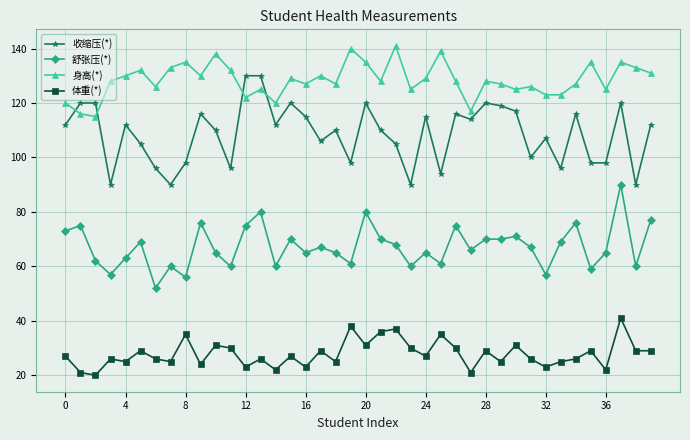

Reading left to right, what are all the values shown in this chart?

收缩压(*): 112	120	120	90	112	105	96	90	98	116	110	96	130	130	112	120	115	106	110	98	120	110	105	90	115	94	116	114	120	119	117	100	107	96	116	98	98	120	90	112
舒张压(*): 73	75	62	57	63	69	52	60	56	76	65	60	75	80	60	70	65	67	65	61	80	70	68	60	65	61	75	66	70	70	71	67	57	69	76	59	65	90	60	77
身高(*): 120	116	115	128	130	132	126	133	135	130	138	132	122	125	120	129	127	130	127	140	135	128	141	125	129	139	128	117	128	127	125	126	123	123	127	135	125	135	133	131
体重(*): 27	21	20	26	25	29	26	25	35	24	31	30	23	26	22	27	23	29	25	38	31	36	37	30	27	35	30	21	29	25	31	26	23	25	26	29	22	41	29	29